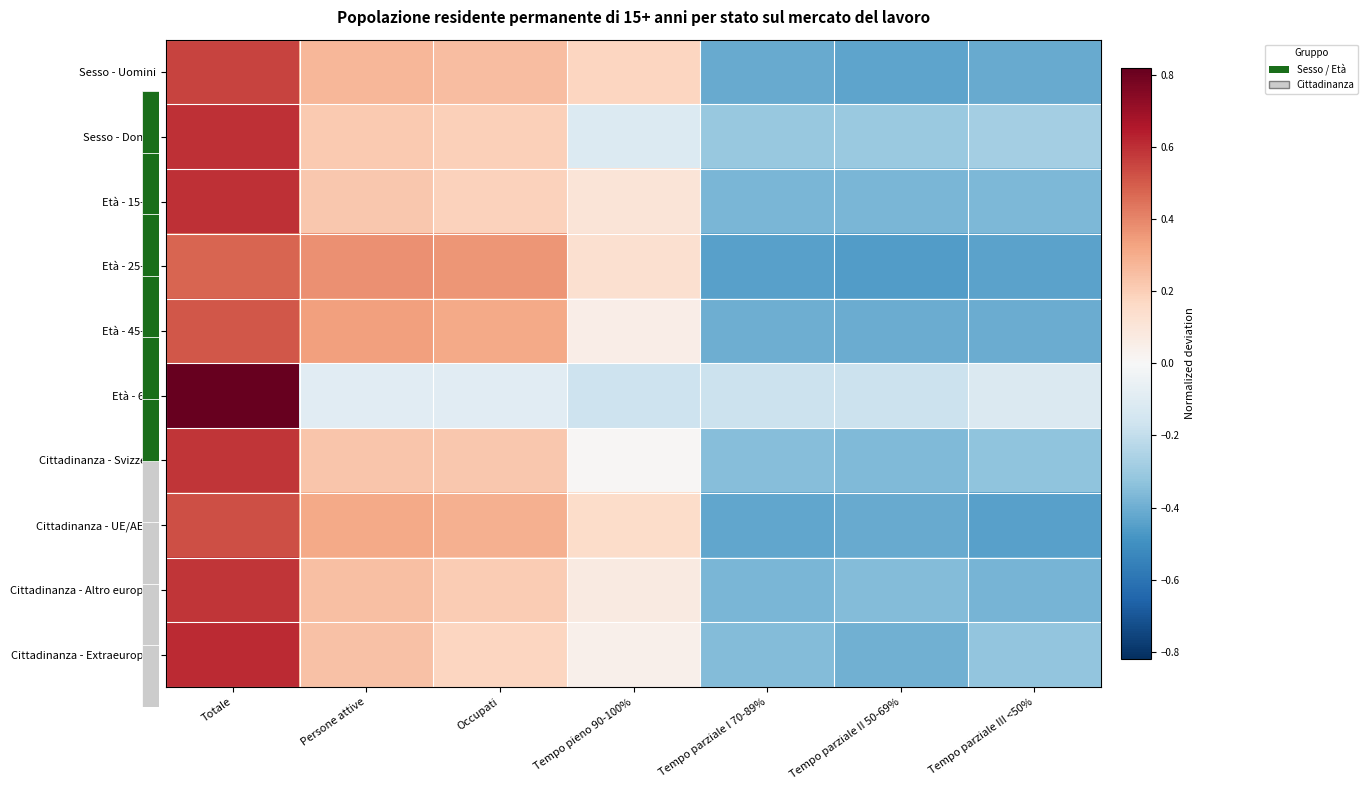

At how many categories does at least one series exceed 0?

4